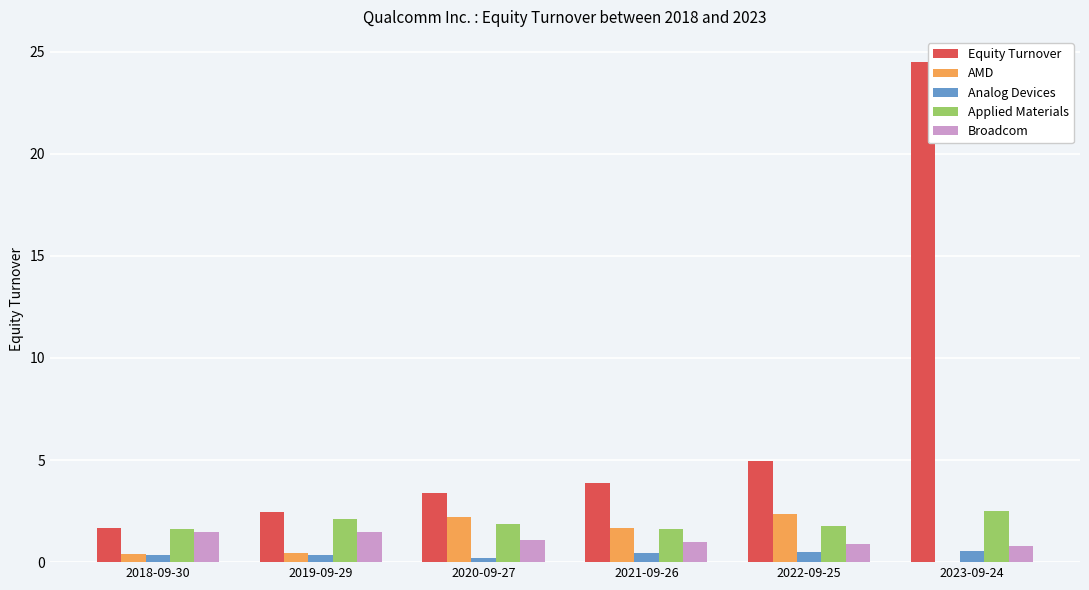

Are the bars grouped side by side (vs. stacked)?

Yes